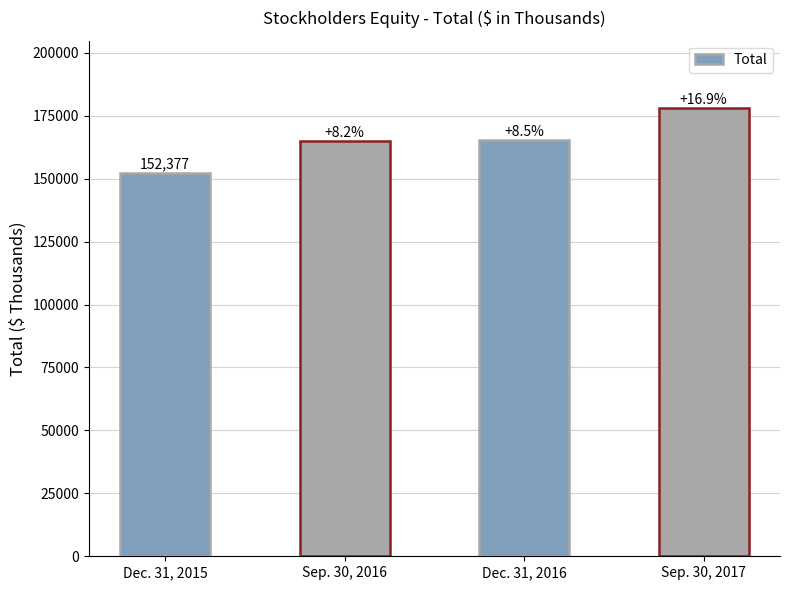

How many bars are there in total?

4